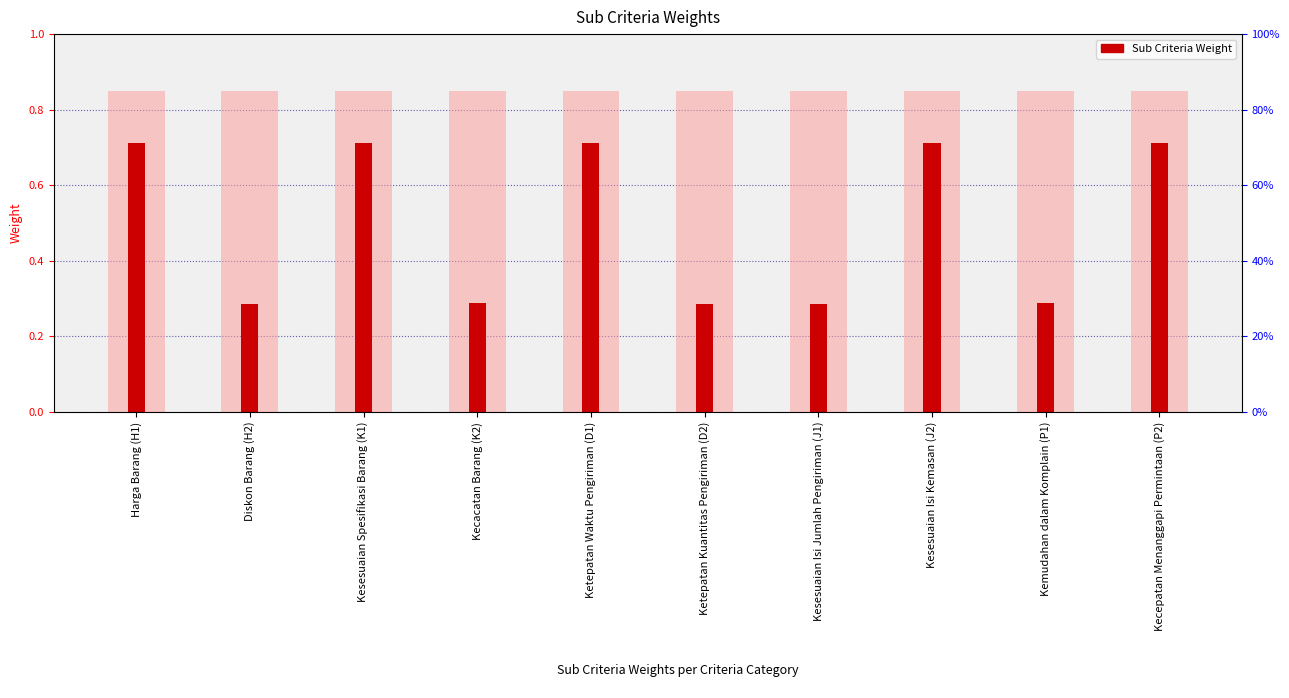

Reading left to right, extract all data points from this chart.

0.7	0.3	0.7	0.3	0.7	0.3	0.3	0.7	0.3	0.7